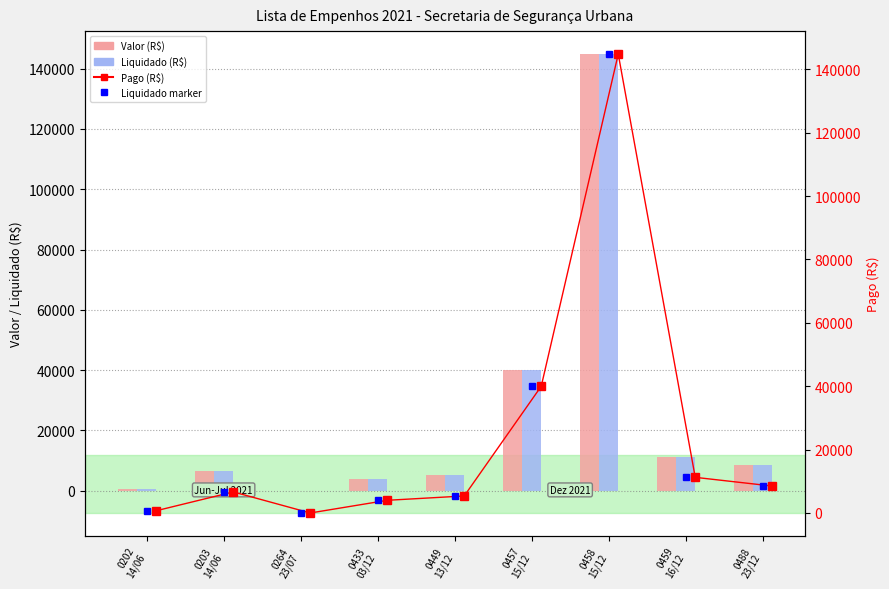

The Valor (R$) series shows 6895.0 at 0433
03/12. True or false?

False